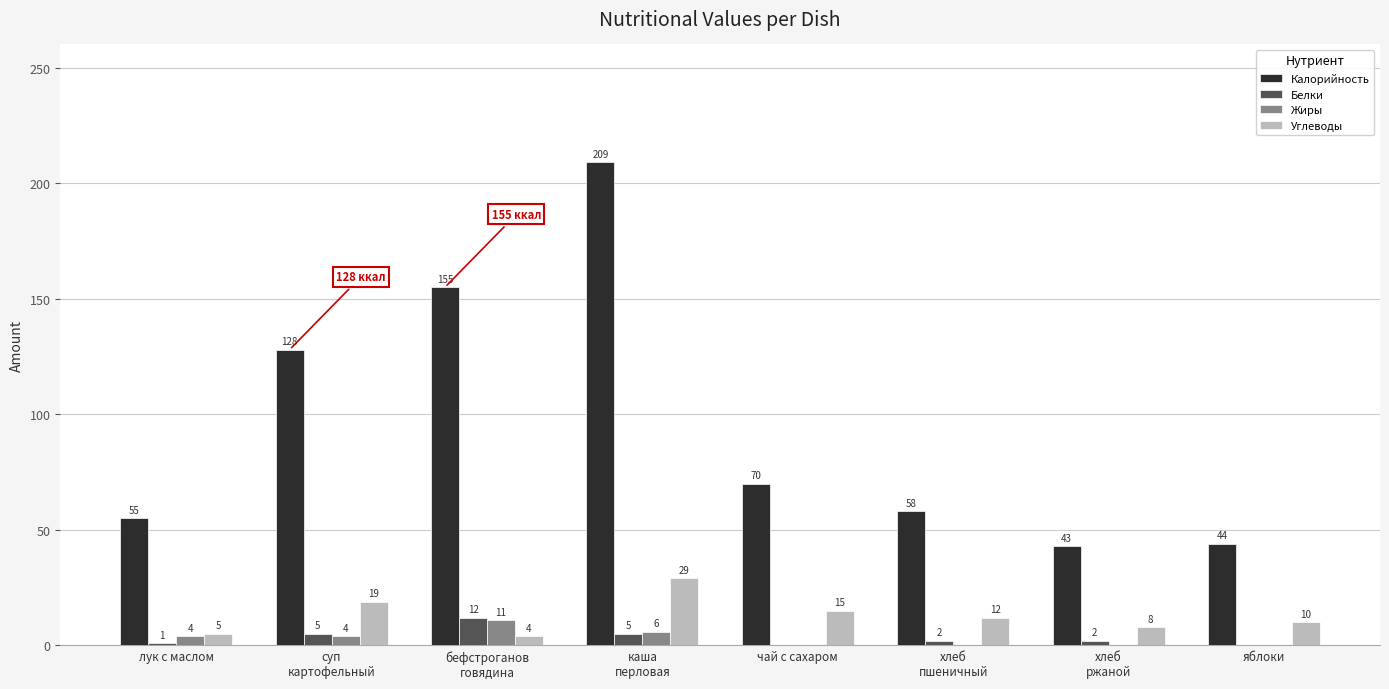

Between лук с маслом and чай с сахаром, which series saw the biggest shift?

Калорийность